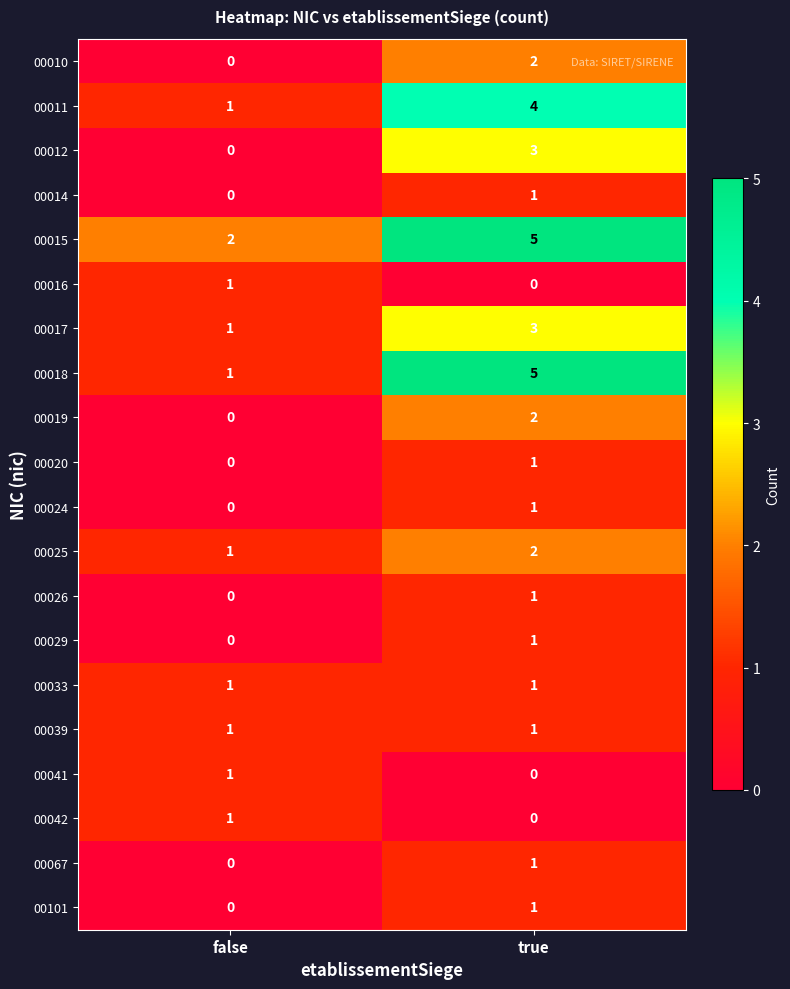

Rank the categories by 00011 value from highest to lowest.

true, false